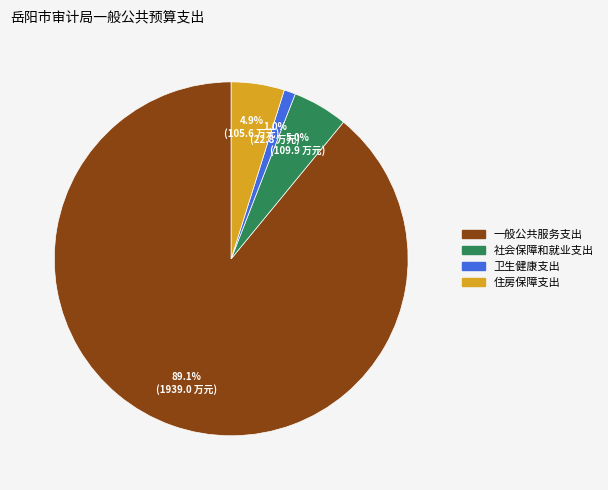

Between 卫生健康支出 and 一般公共服务支出, which is larger?

一般公共服务支出